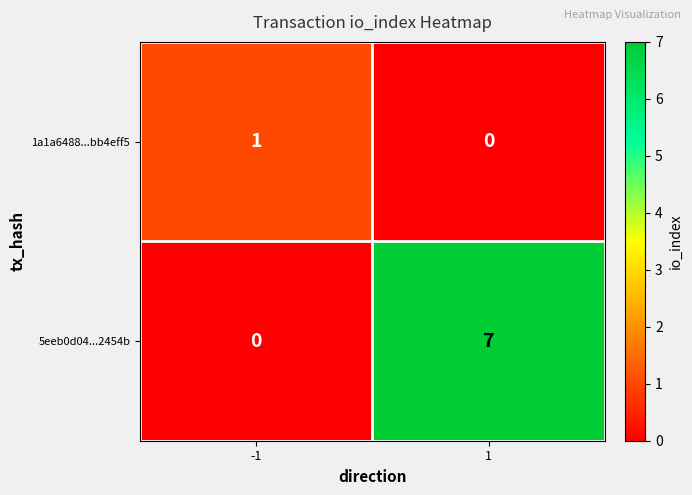

At how many categories does at least one series exceed 2?

1